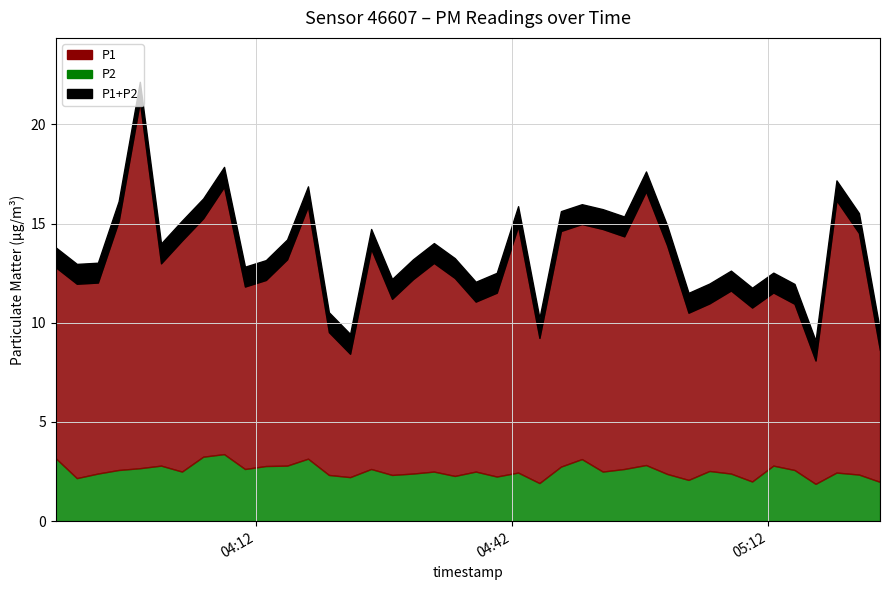

What is the value of the P2 point at the 39th from the left?

2.4